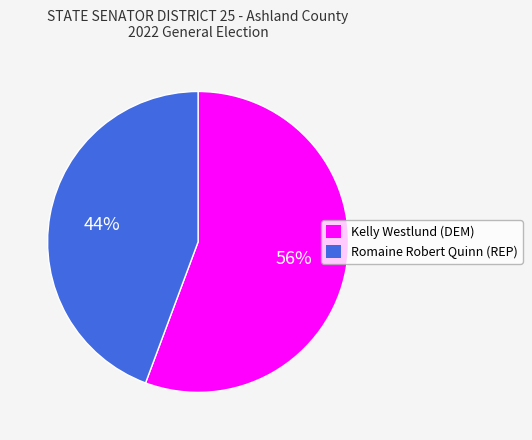

Rank the categories by value from highest to lowest.

Kelly Westlund (DEM), Romaine Robert Quinn (REP)